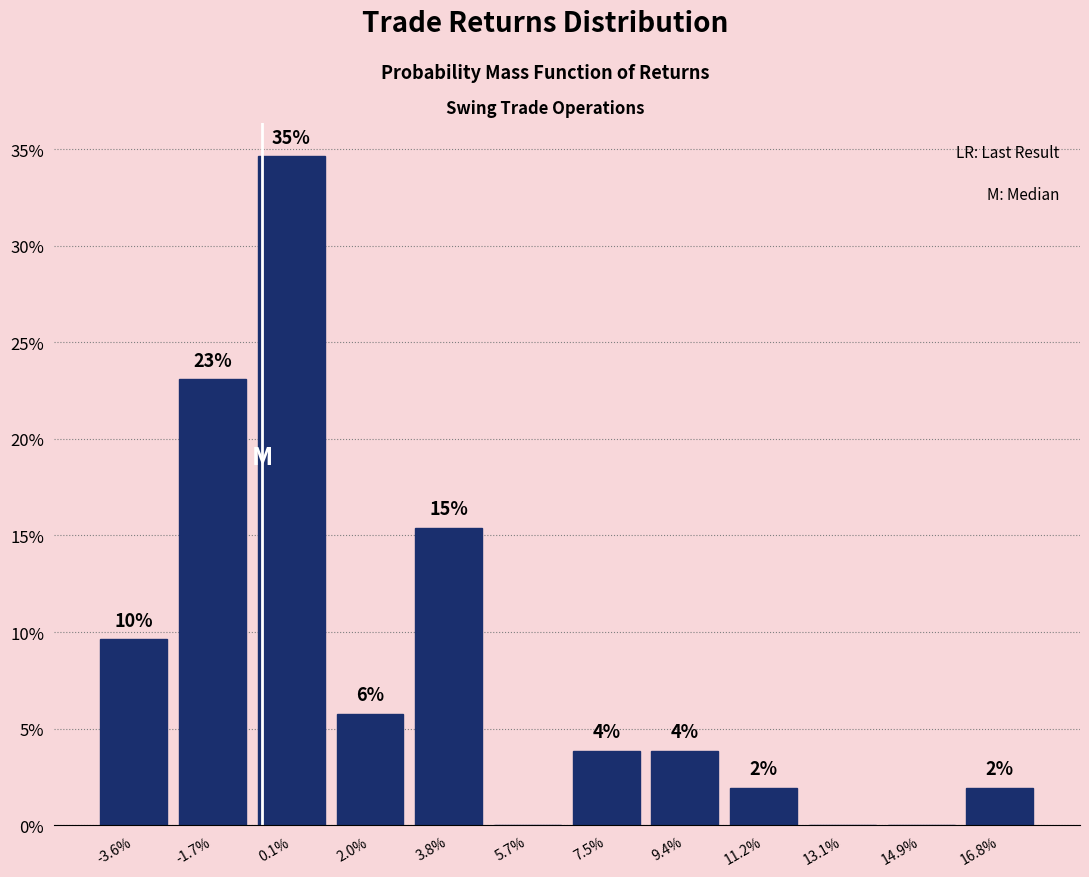

Are the bars horizontal?

No